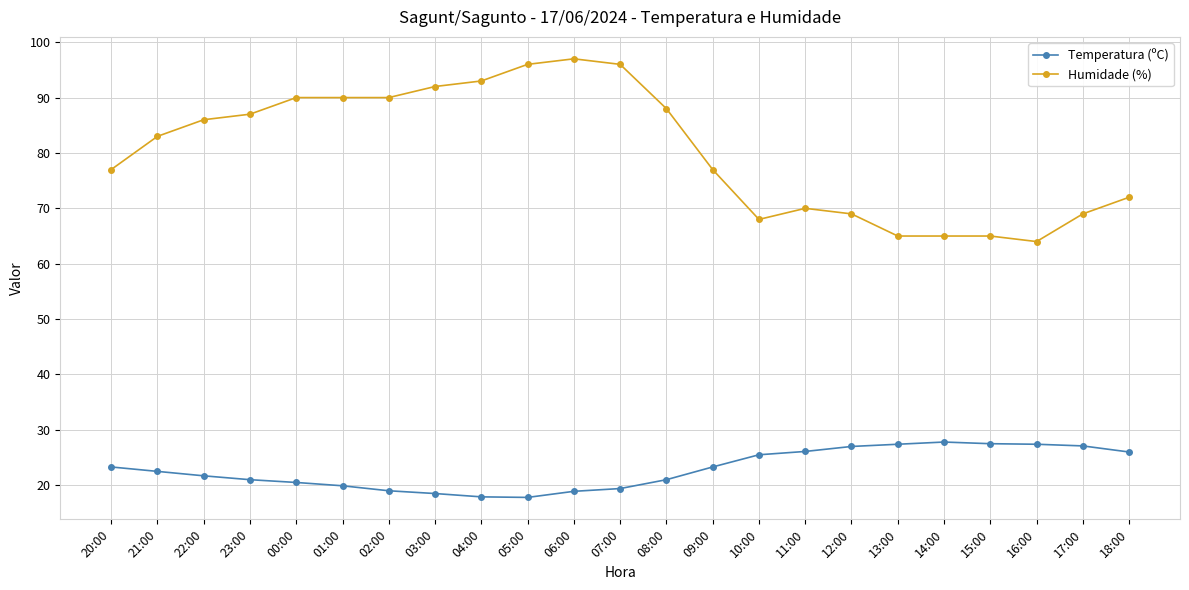

Count the number of categories in the chart.

23